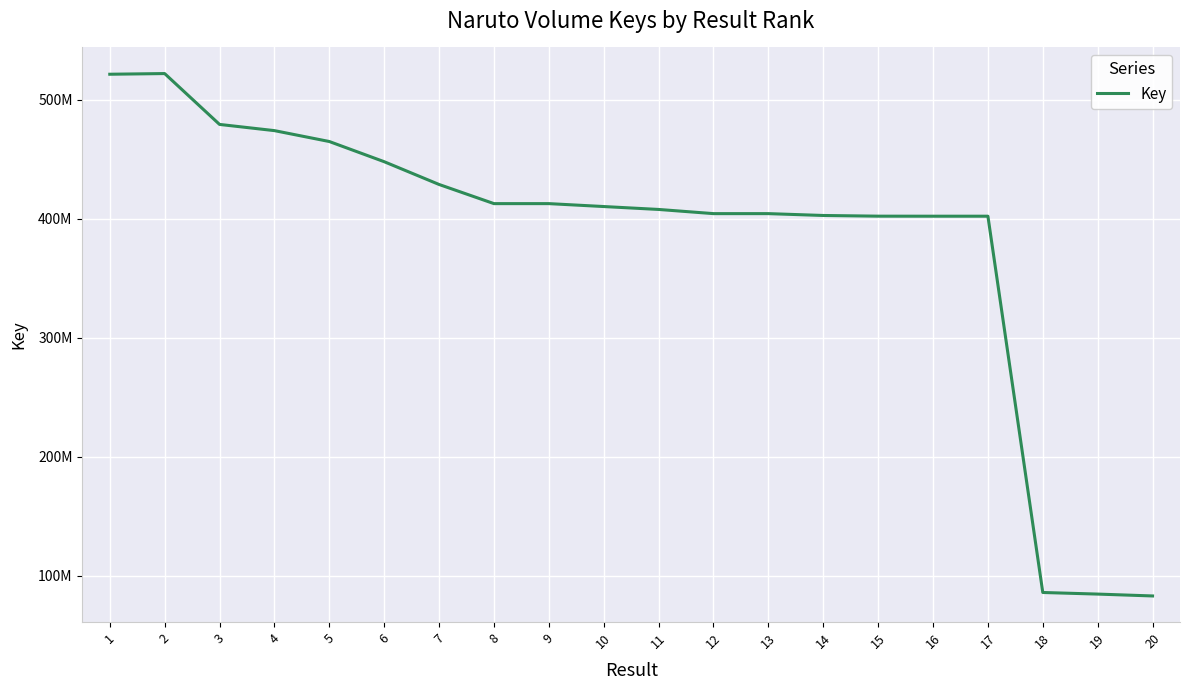

How many points are higher than both their immediate neighbors (excluding endpoints)?

1